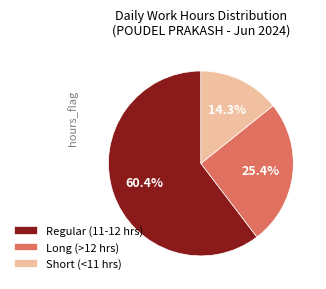

Which has a higher value, Short (<11 hrs) or Regular (11-12 hrs)?

Regular (11-12 hrs)